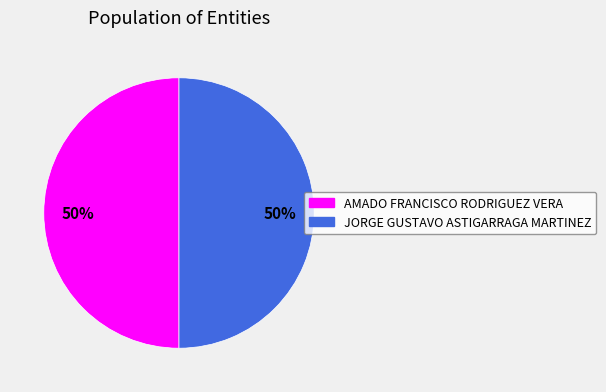

Count the number of slices in the pie.

2